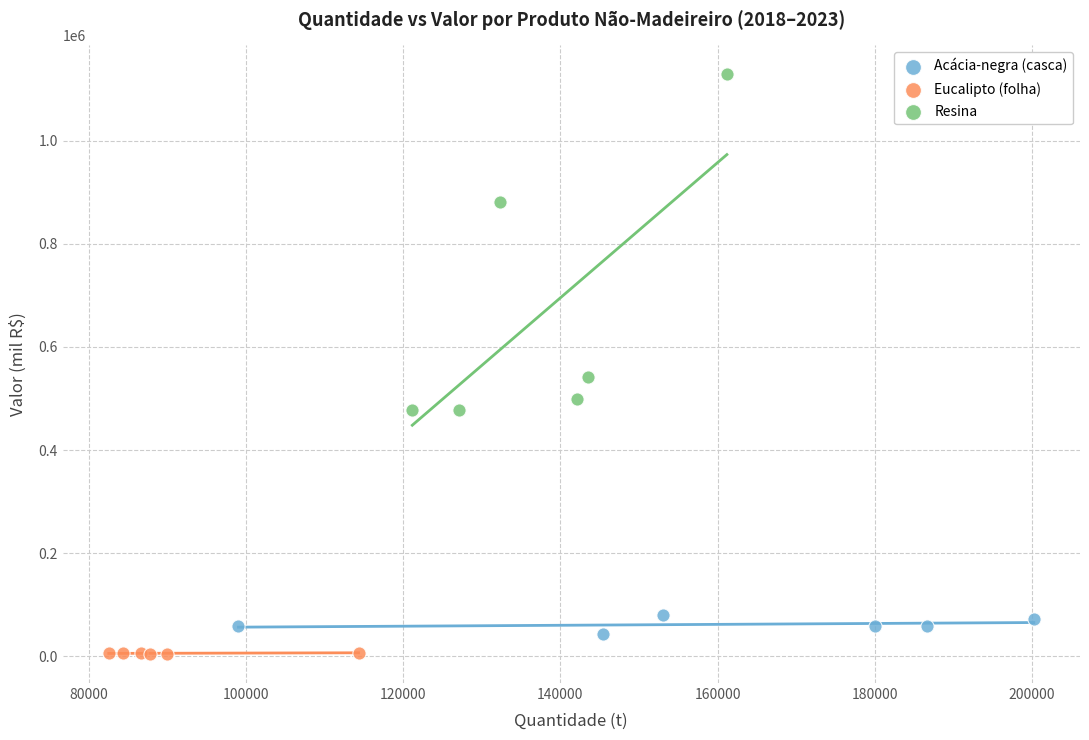

Which series reaches the maximum Y coordinate?

Resina